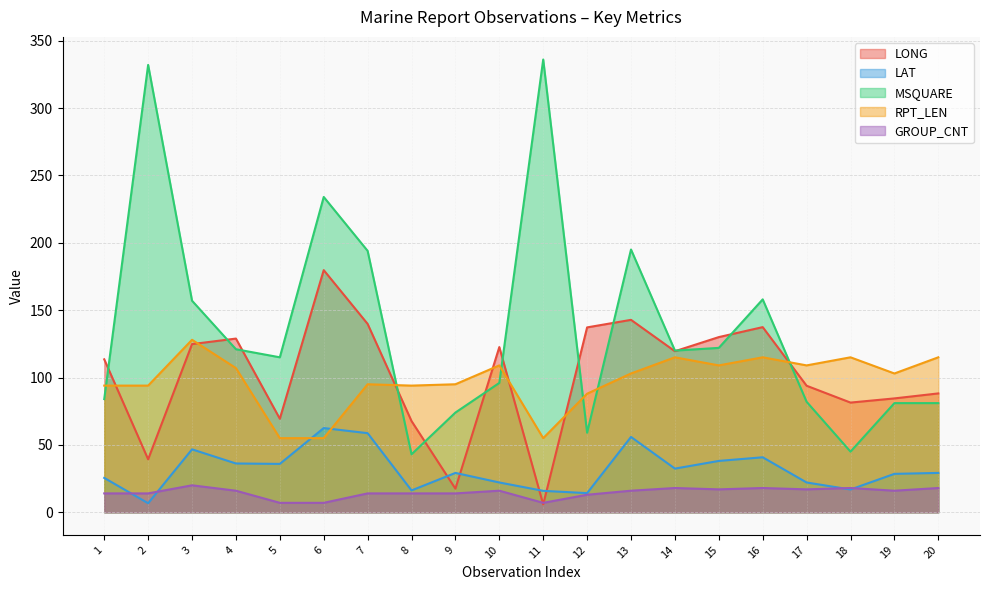

Between 12 and 17, which is larger?

12